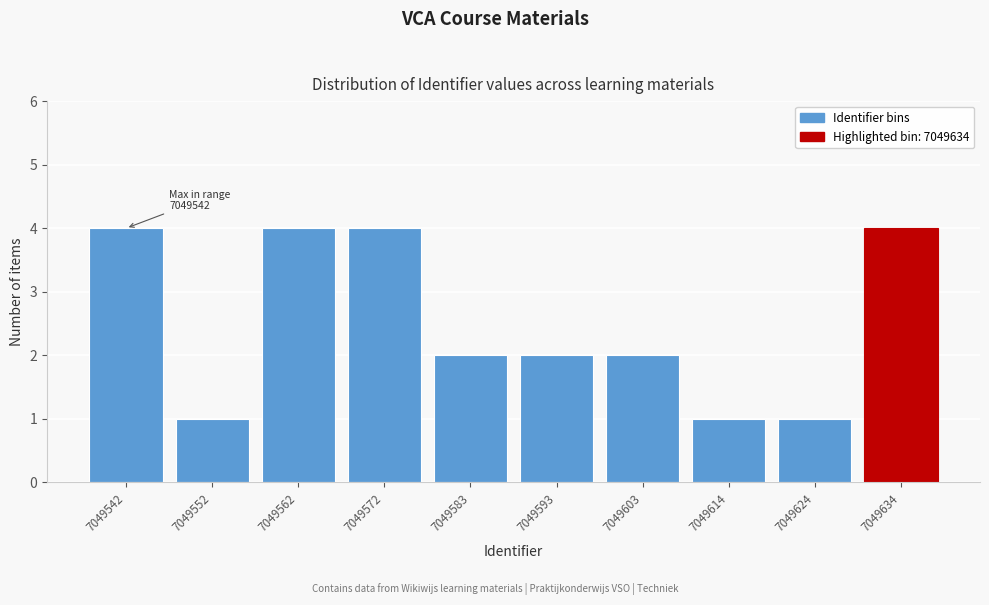

Reading left to right, list all the values displayed in this chart.

7049542=4	7049552=1	7049562=4	7049572=4	7049583=2	7049593=2	7049603=2	7049614=1	7049624=1	7049634=4